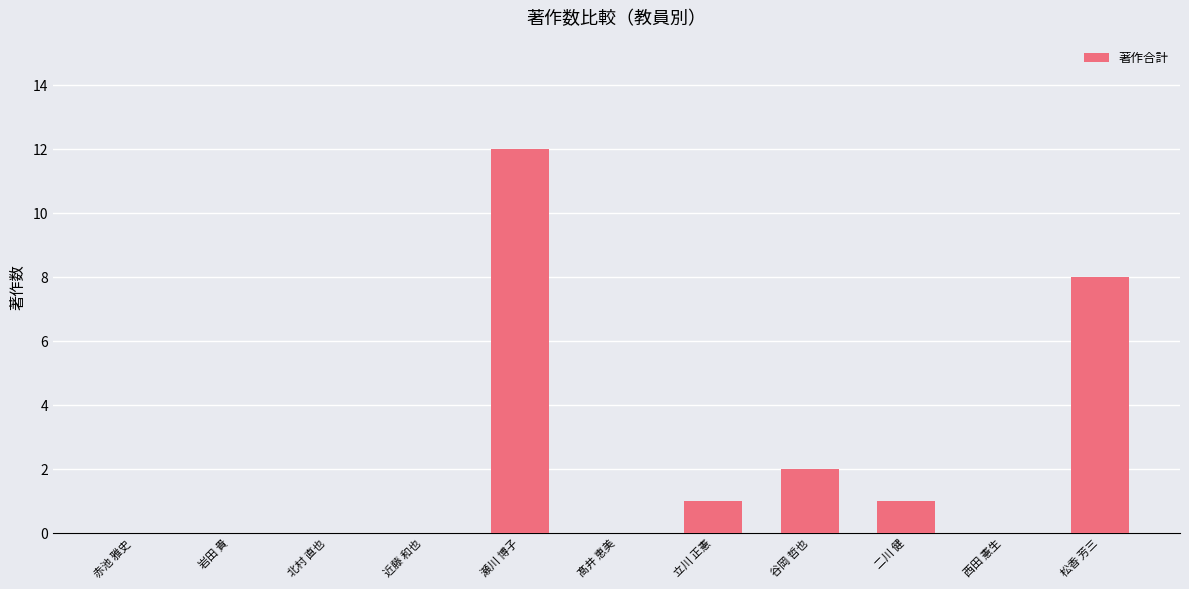

What is the change in value from 谷岡 哲也 to 西田 憲生?

-2